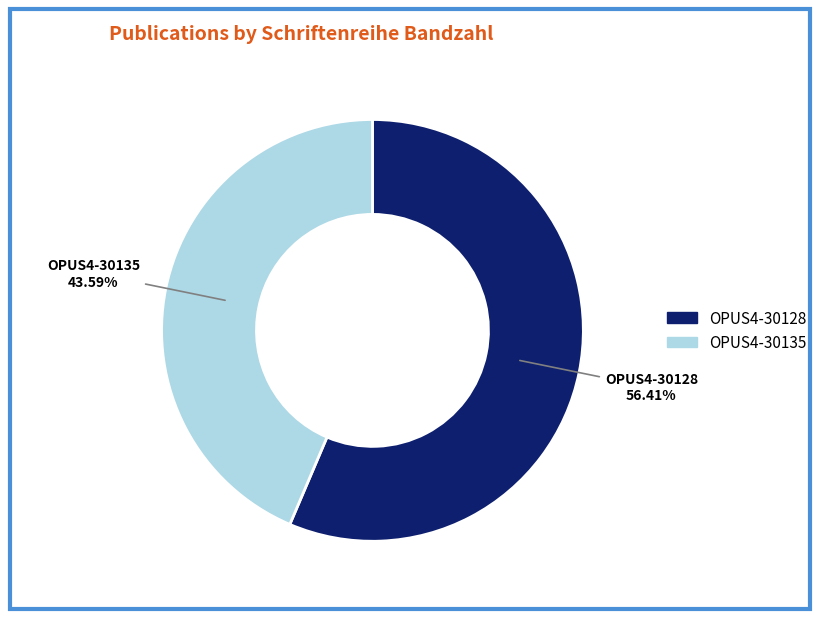

What is the largest slice in the pie chart?

OPUS4-30128